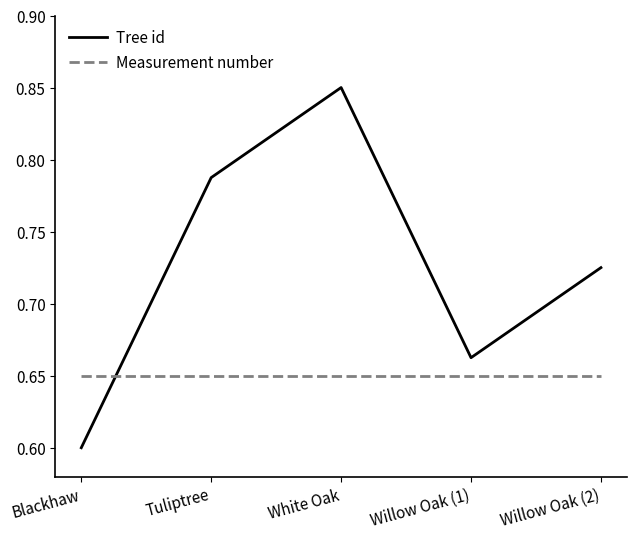

List the labels in order of Tree id value, smallest first.

Blackhaw, Willow Oak (1), Willow Oak (2), Tuliptree, White Oak